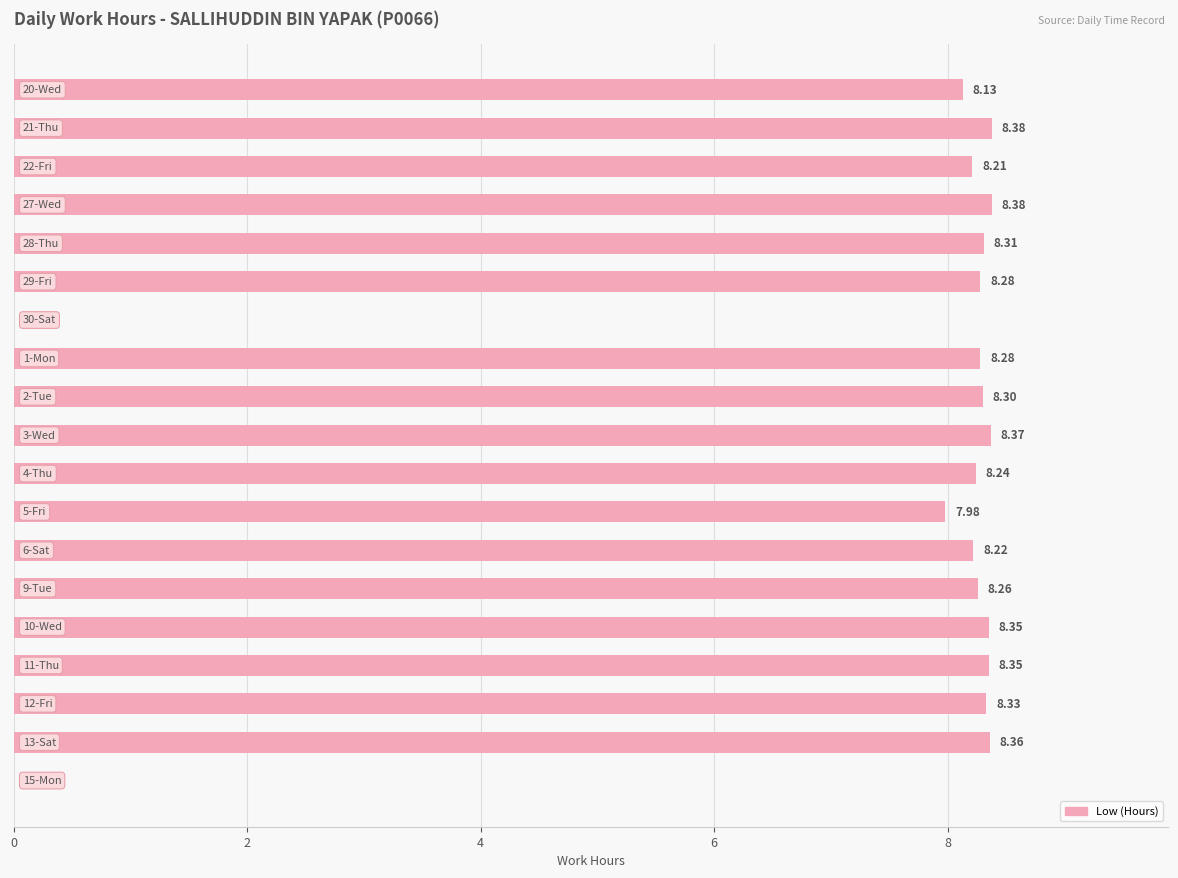

What is the sum of all values?

140.7